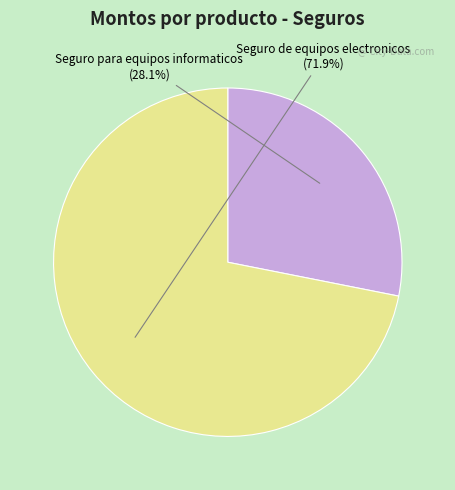

Is Seguro para equipos informaticos the majority of the pie?

No